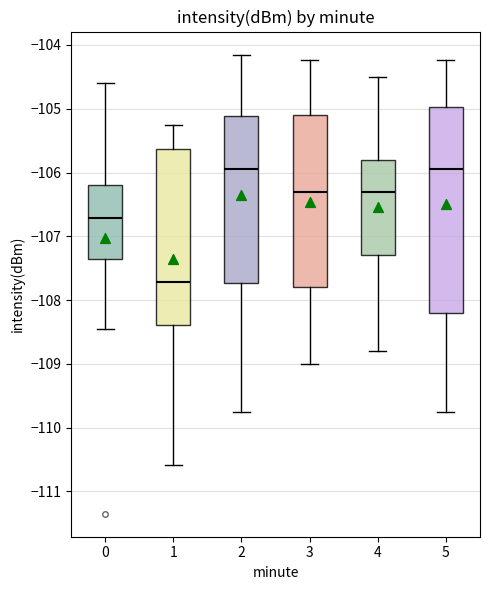

Where does the median line of the box at x = 4 sit on the y-axis? The values are not printed on the chart, so give them approximately, as read against the axis.

-106.3